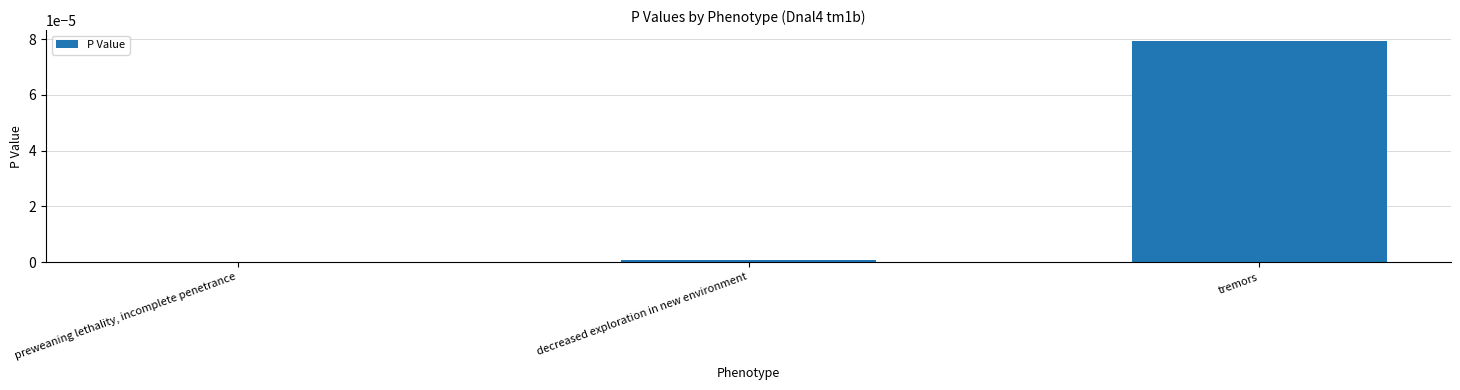

The chart shows a value of 0.0 at preweaning lethality, incomplete penetrance. True or false?

True